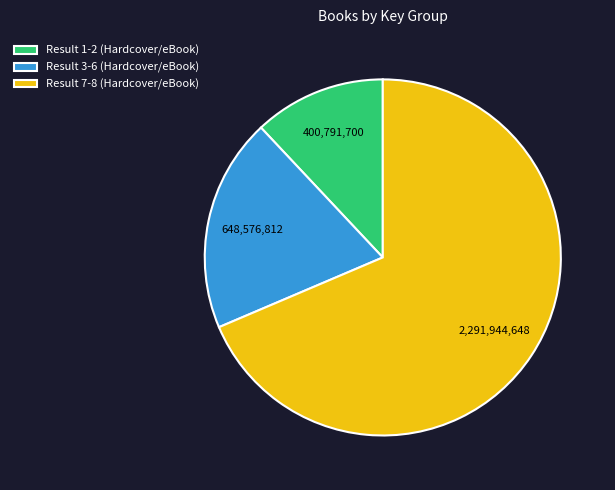

Rank the categories by value from highest to lowest.

Result 7-8 (Hardcover/eBook), Result 3-6 (Hardcover/eBook), Result 1-2 (Hardcover/eBook)